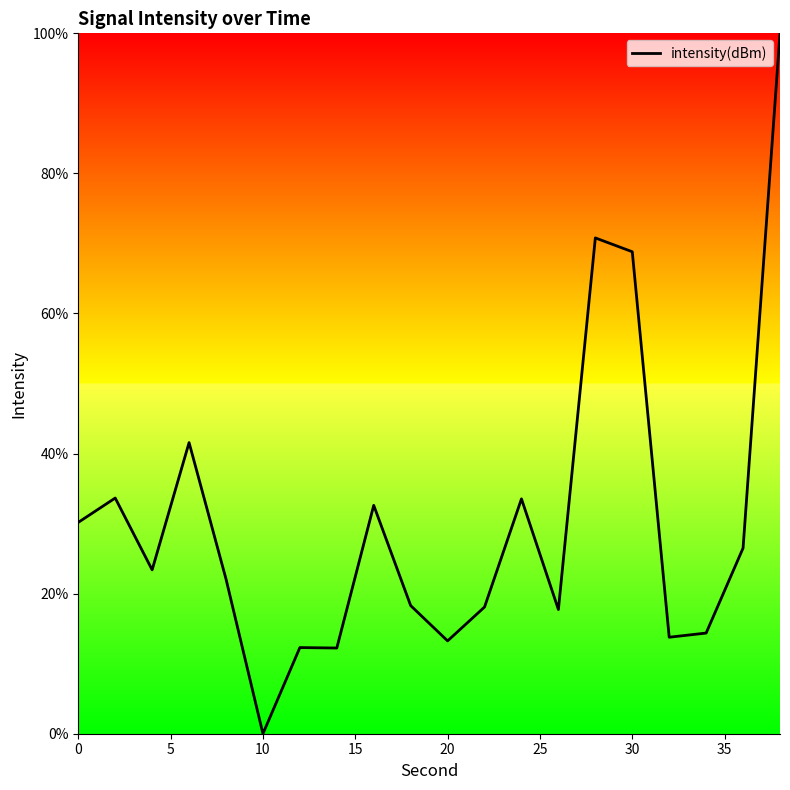

What is the greatest value displayed?

100.0